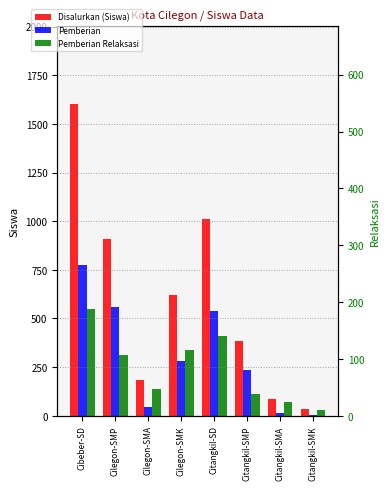

Rank the categories by Pemberian value from lowest to highest.

Citangkil-SMK, Citangkil-SMA, Cilegon-SMA, Citangkil-SMP, Cilegon-SMK, Citangkil-SD, Cilegon-SMP, Cibeber-SD